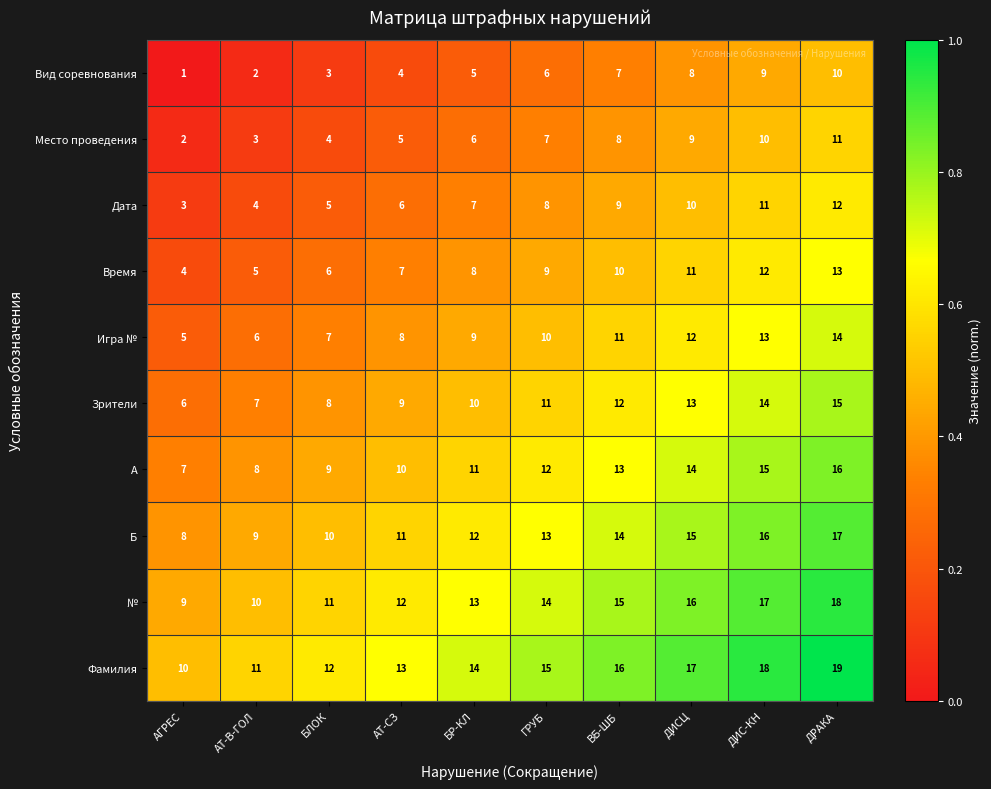

At which label is Игра № closest to 9?

БР-КЛ